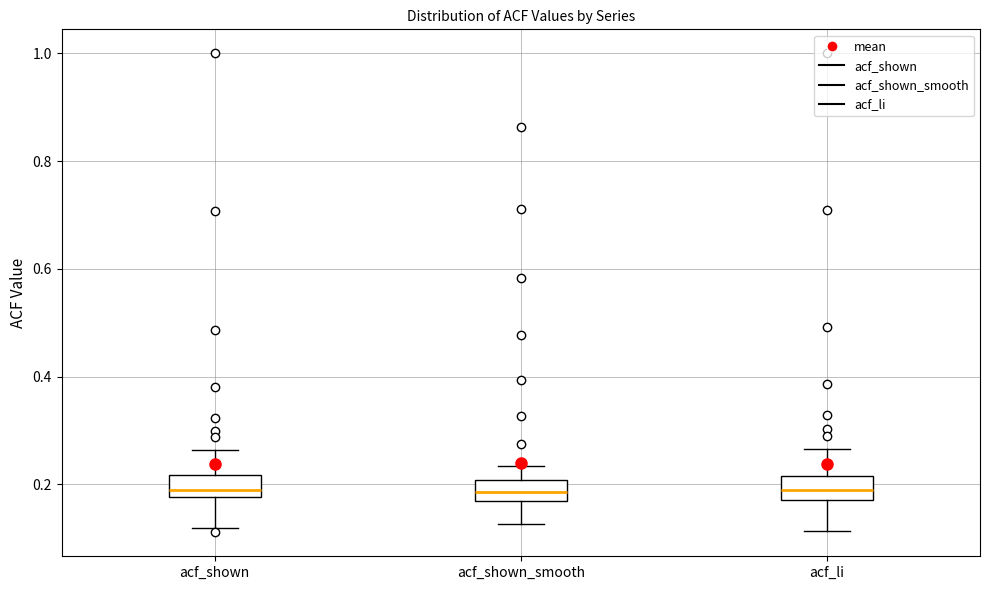

Where does the lower whisker of the box for acf_shown end on the y-axis? The values are not printed on the chart, so give them approximately, as read against the axis.

0.12